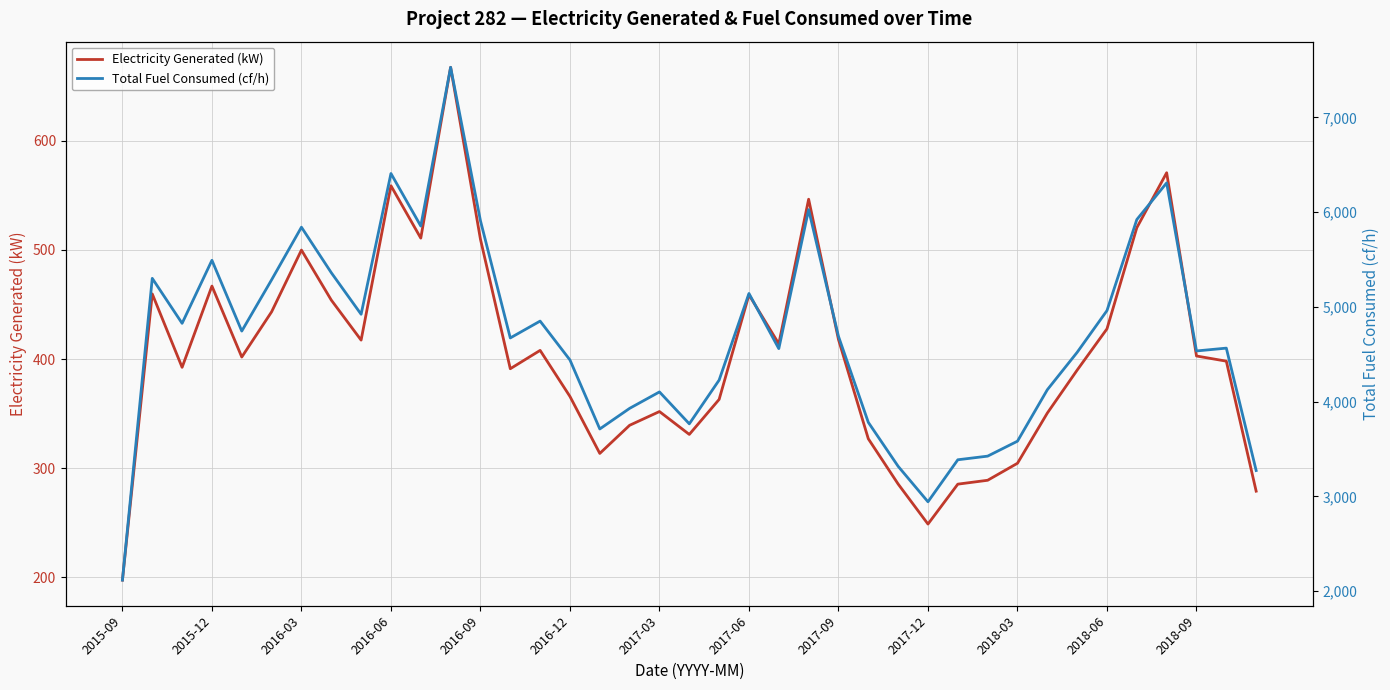

Which category has the lowest value in the Electricity Generated (kW) series?

2015-09